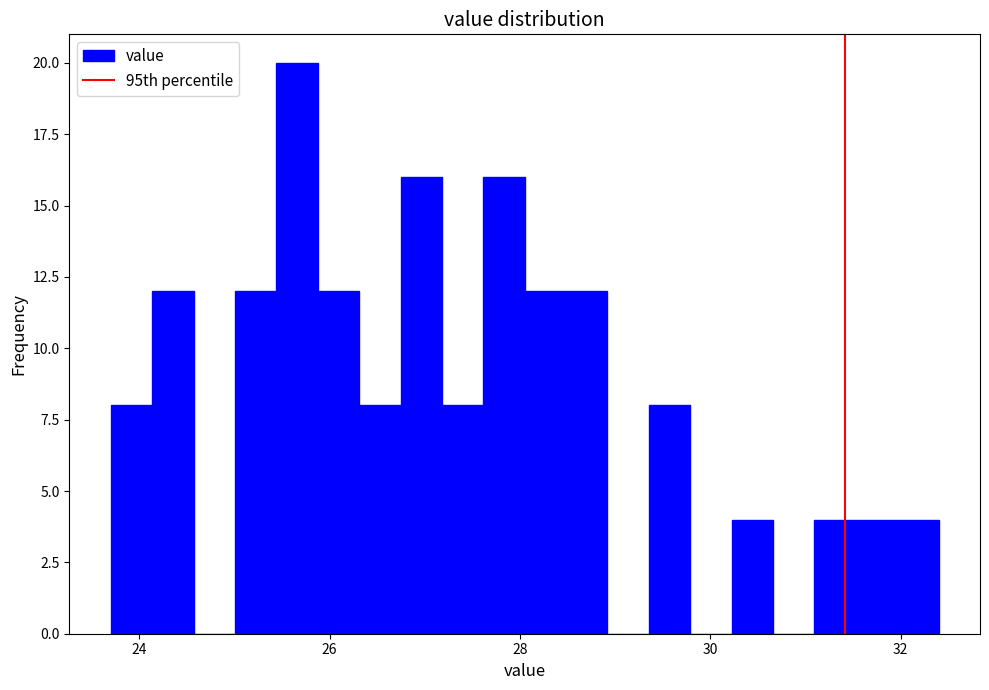

Read against the x-axis, roughly where is the centre of the tallest bar?

25.6